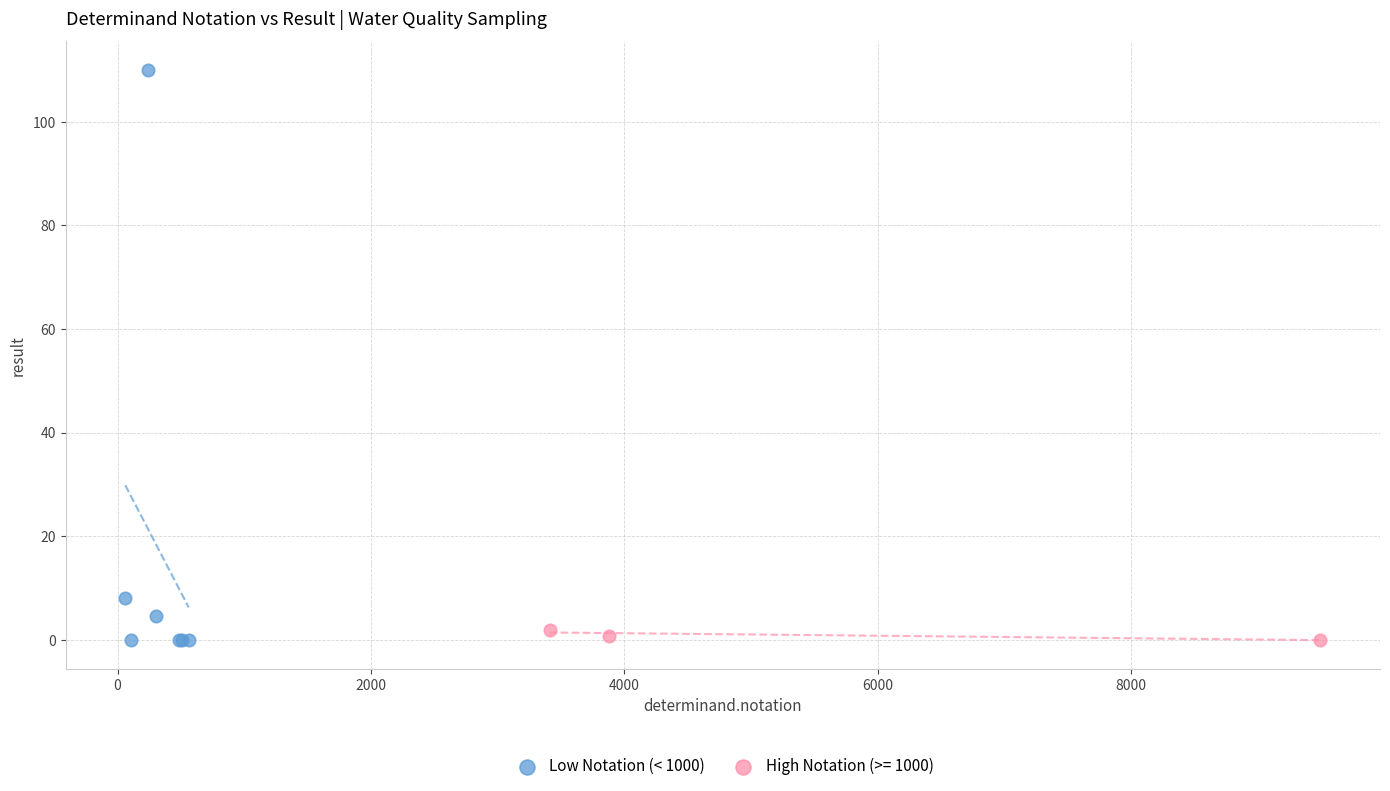

Which series has the largest Y range (max minus min)?

Low Notation (< 1000)